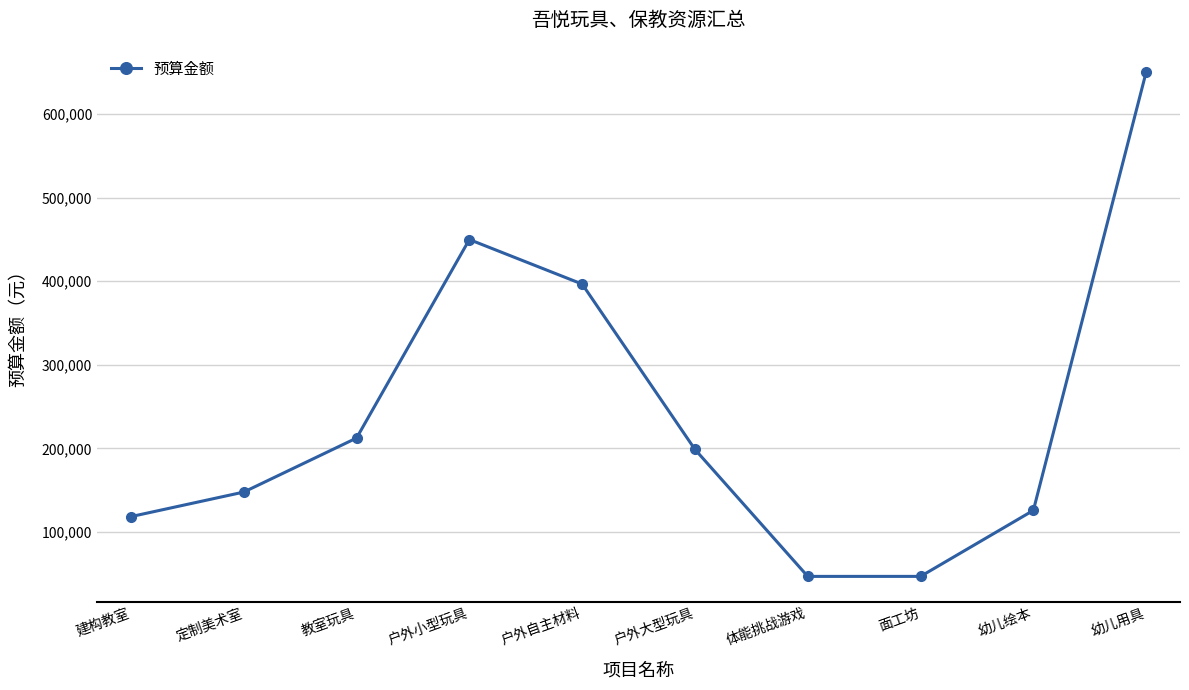

At which category does the data reach its first local peak?

户外小型玩具